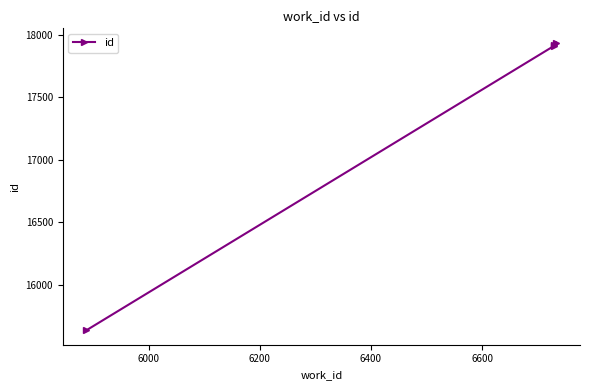

Reading left to right, extract all data points from this chart.

15638	17908	17919	17935